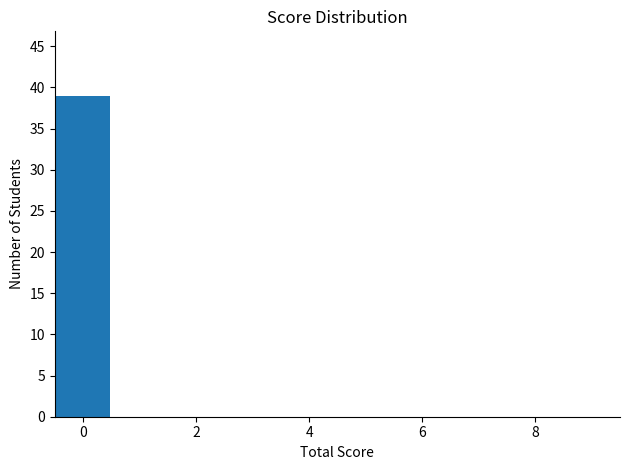

Reading left to right, list every bar in this chart as the range it spans on the x-axis followed by its height. Neither the bar edges nor the heights are printed on the chart, so give them approximately, as read against the axes.

-0.5 to 0.5: 39
0.5 to 1.5: 0
1.5 to 2.5: 0
2.5 to 3.5: 0
3.5 to 4.5: 0
4.5 to 5.5: 0
5.5 to 6.5: 0
6.5 to 7.5: 0
7.5 to 8.5: 0
8.5 to 9.5: 0